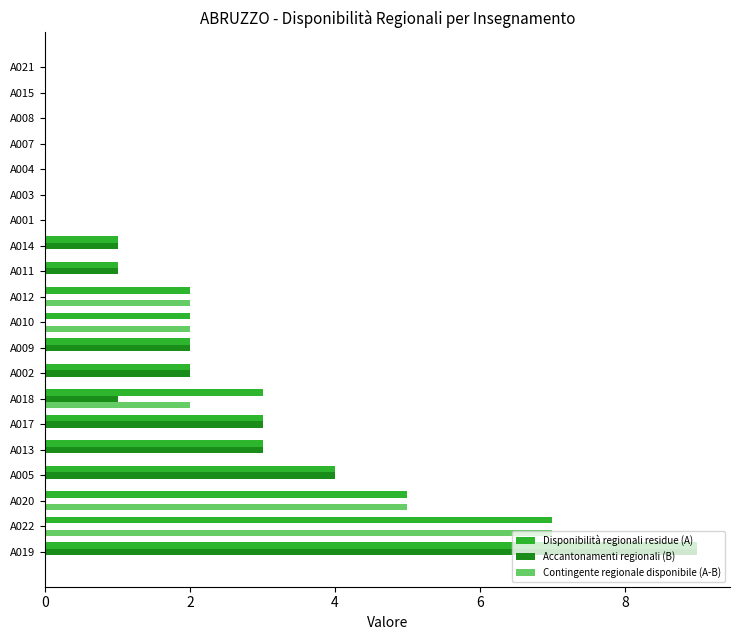

The value of Disponibilità regionali residue (A) at A022 is 7. True or false?

True